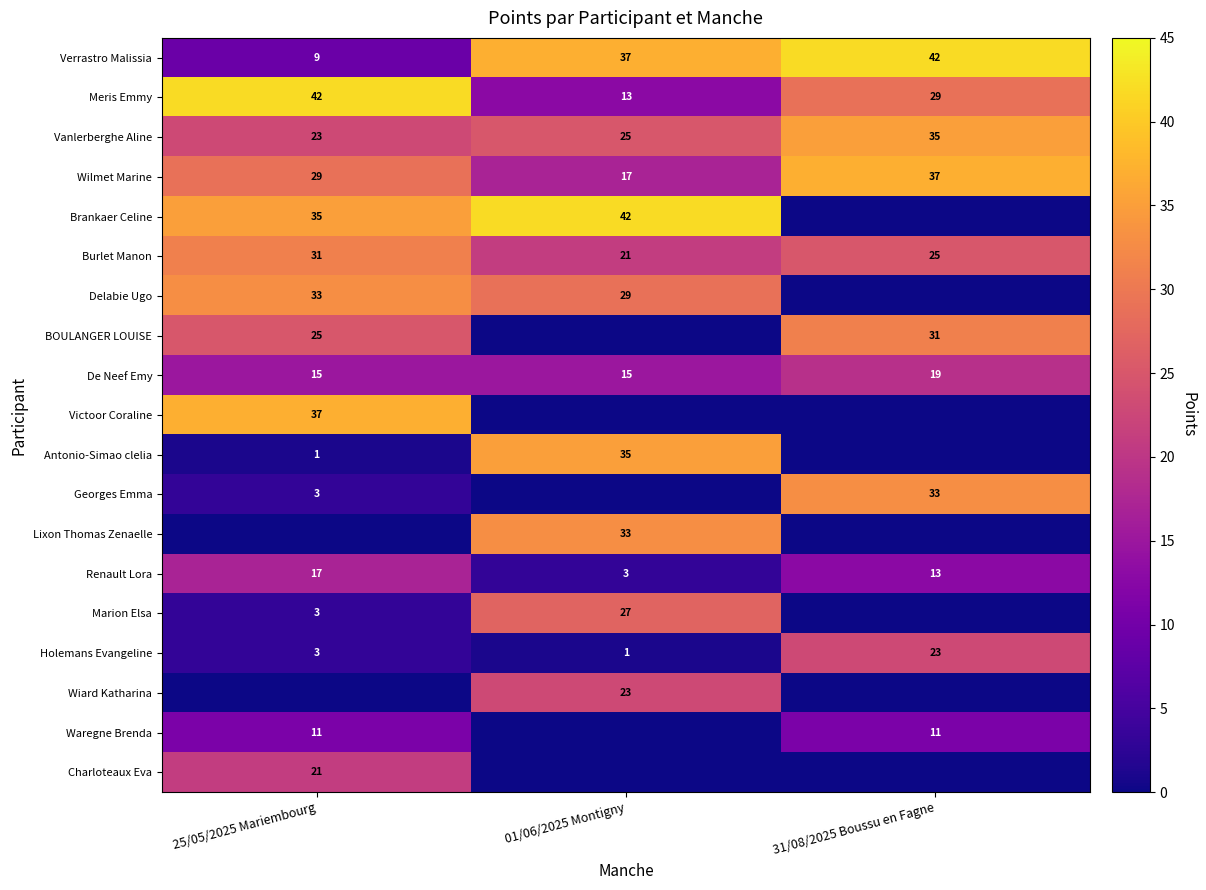

How many distinct data groups are displayed?

19